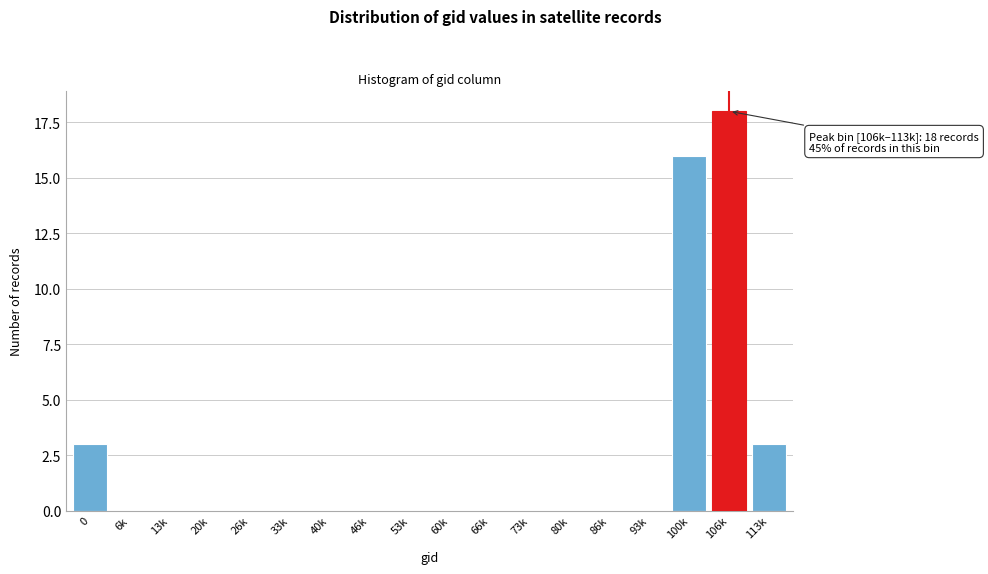

Reading left to right, extract all data points from this chart.

0=3	6k=0	13k=0	20k=0	26k=0	33k=0	40k=0	46k=0	53k=0	60k=0	66k=0	73k=0	80k=0	86k=0	93k=0	100k=16	106k=18	113k=3